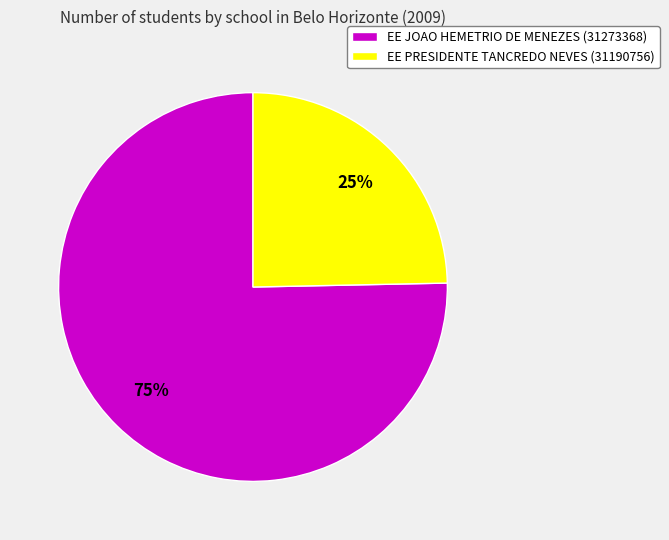

What is the smallest slice in the pie chart?

EE PRESIDENTE TANCREDO NEVES (31190756)